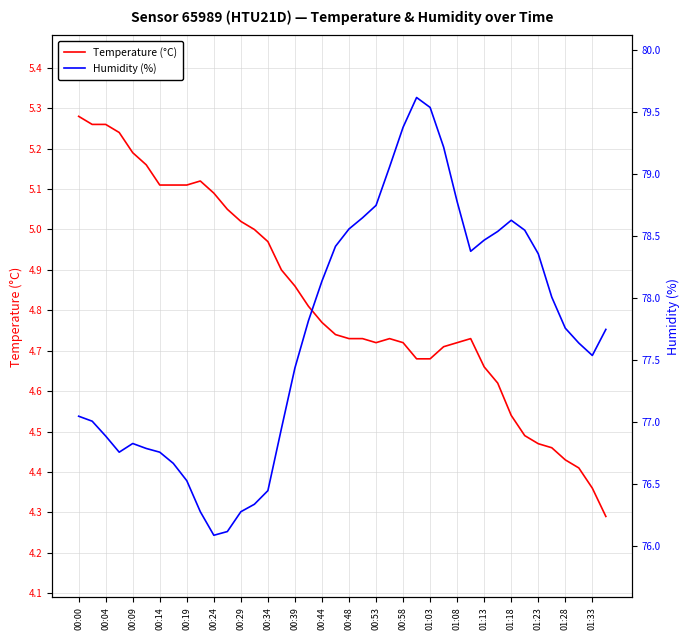

How many distinct data groups are displayed?

2